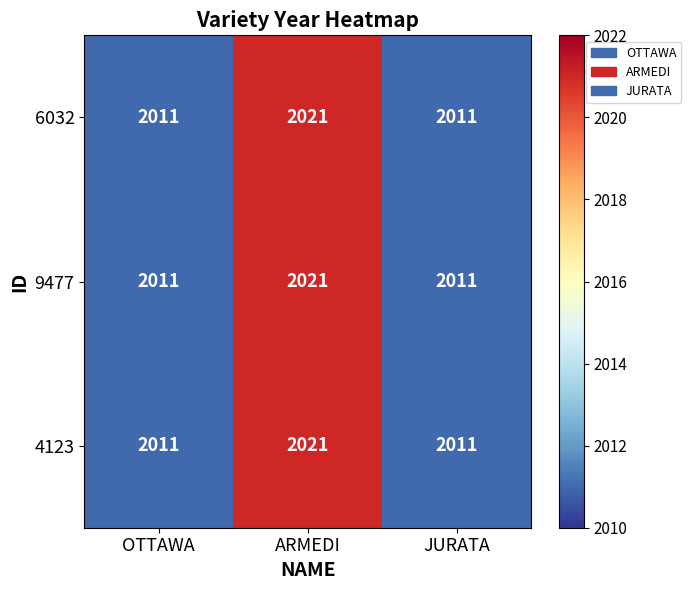

What is the total value across all series at OTTAWA?

6033